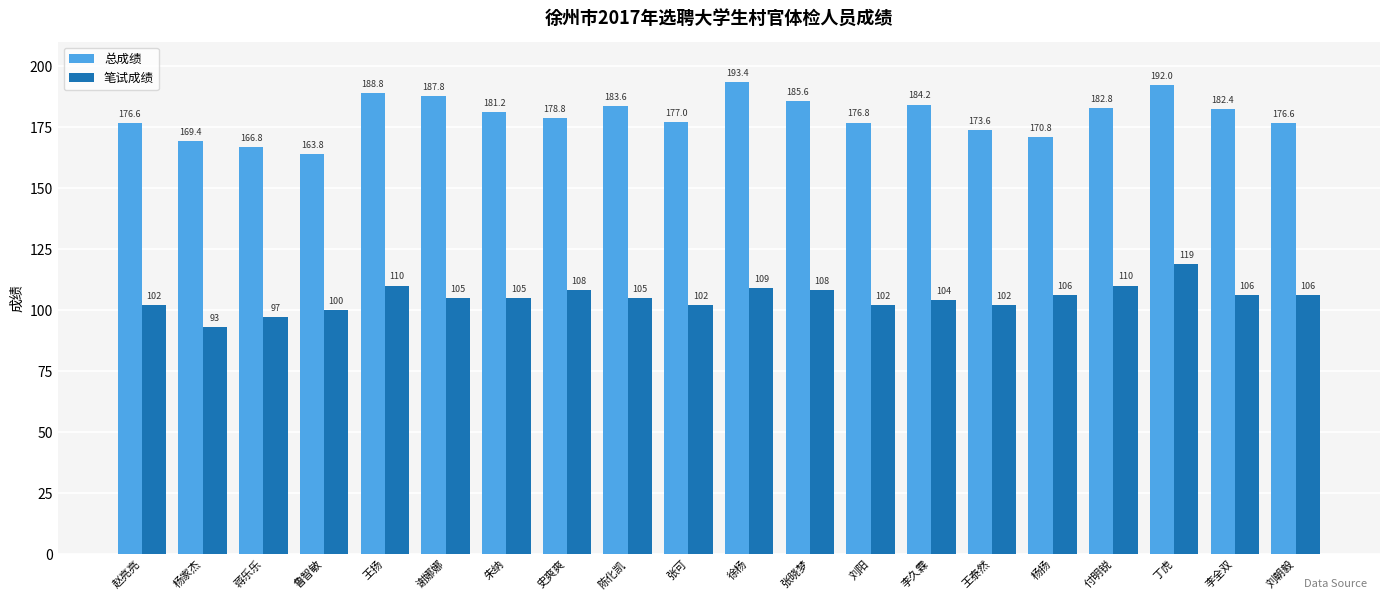

What is the value of the 笔试成绩 bar at the 2nd from the left?

93.0